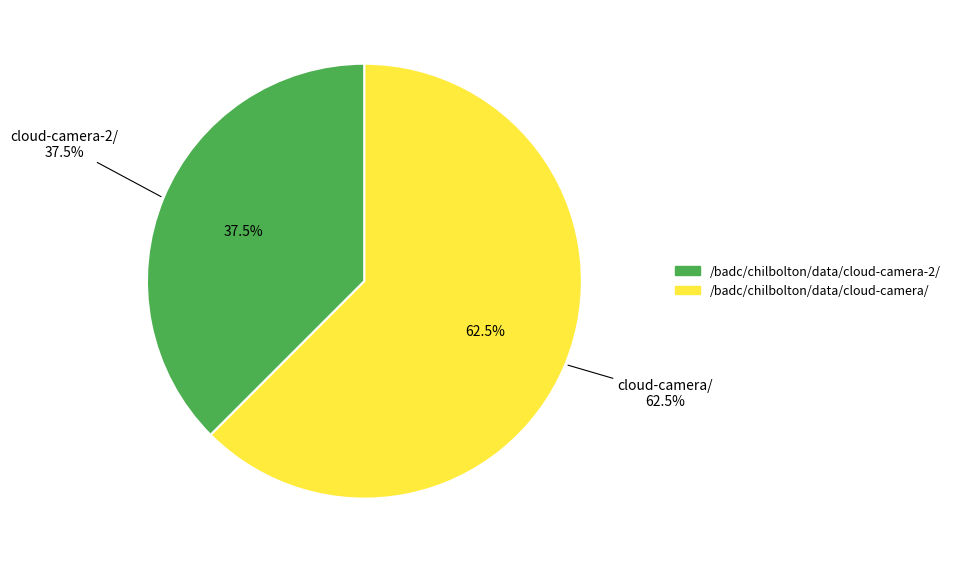

True or false: /badc/chilbolton/data/cloud-camera/ accounts for 62% of the total.

True